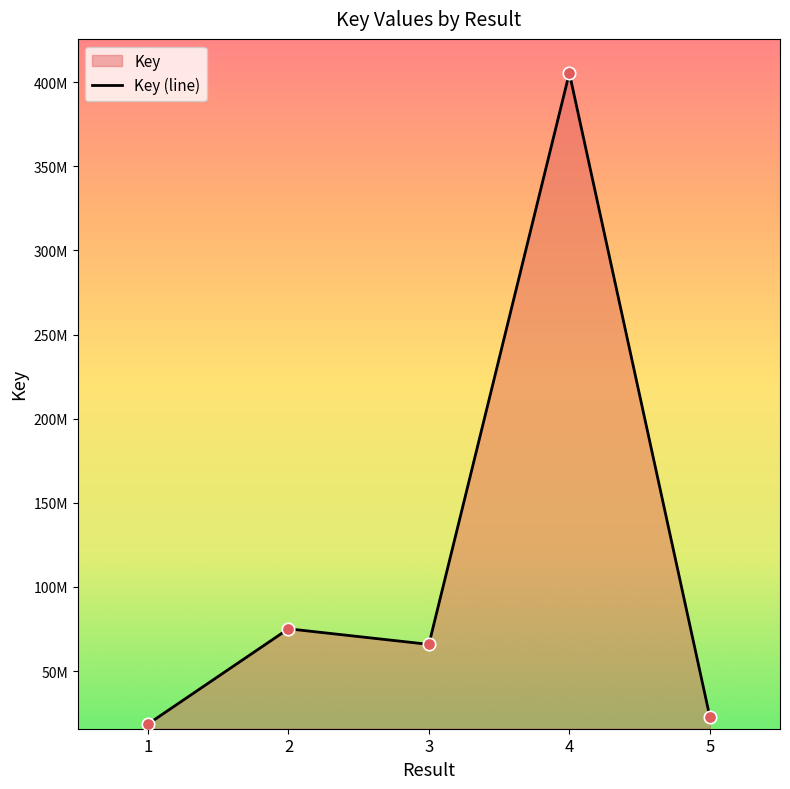

What is the change in value from 4 to 5?

-382491162